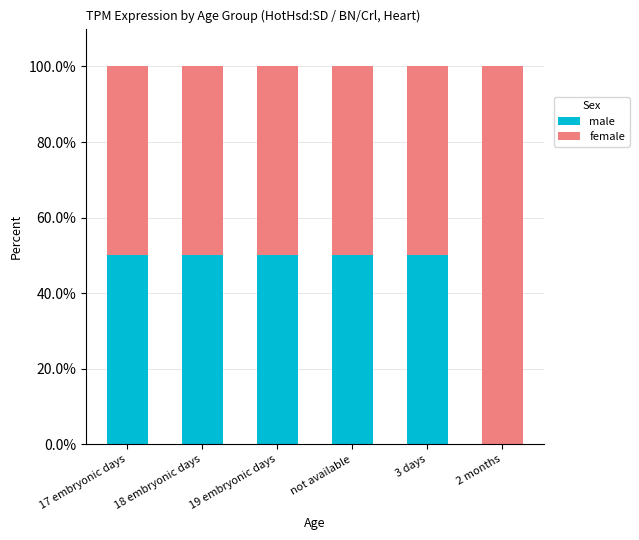

What value does the male series have at 18 embryonic days, to the nearest 10?

50